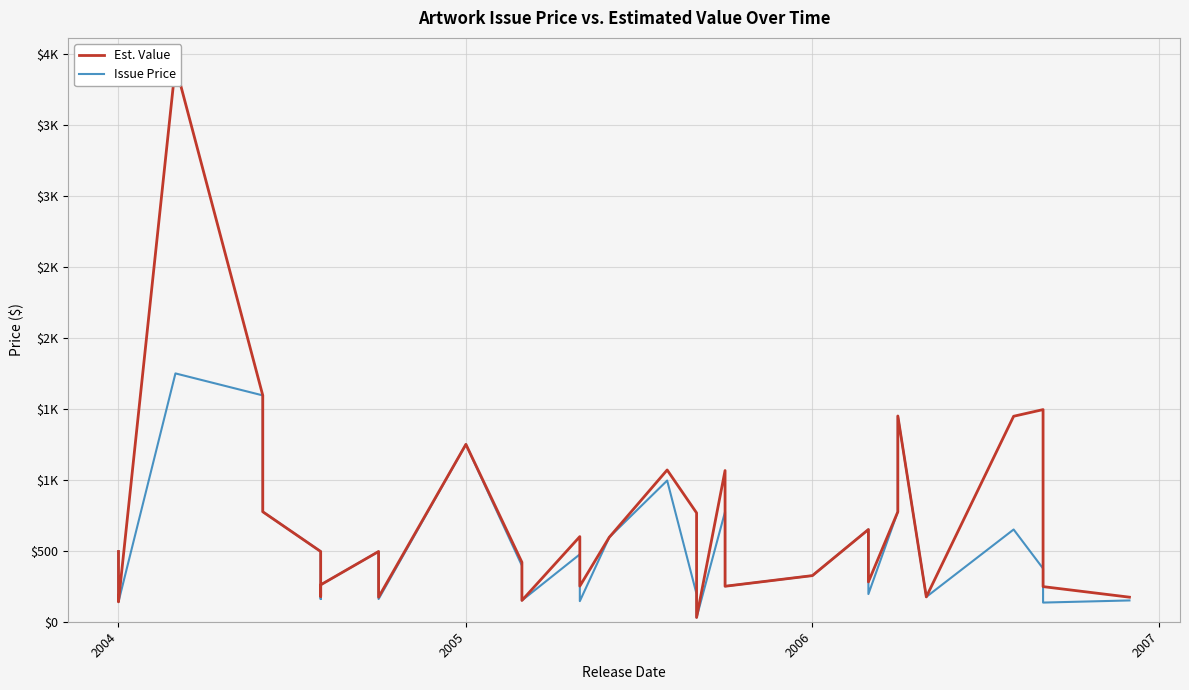

Is it true that Issue Price equals 1250.0 at 2005?

True